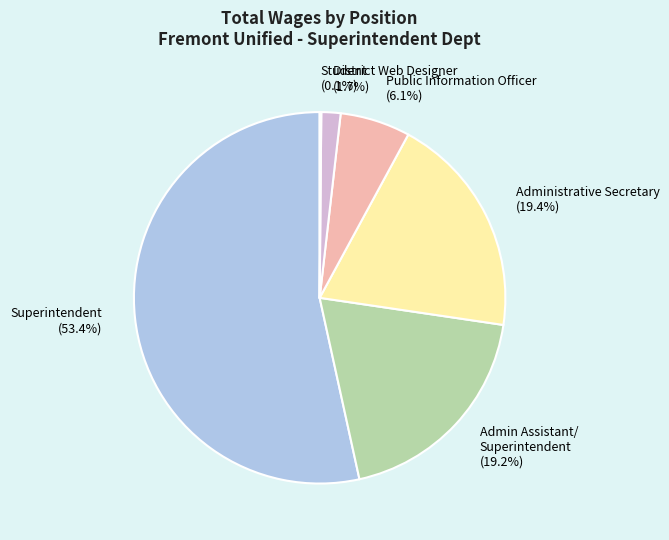

How much of the chart is everything except Admin Assistant/ Superintendent?

80.8%